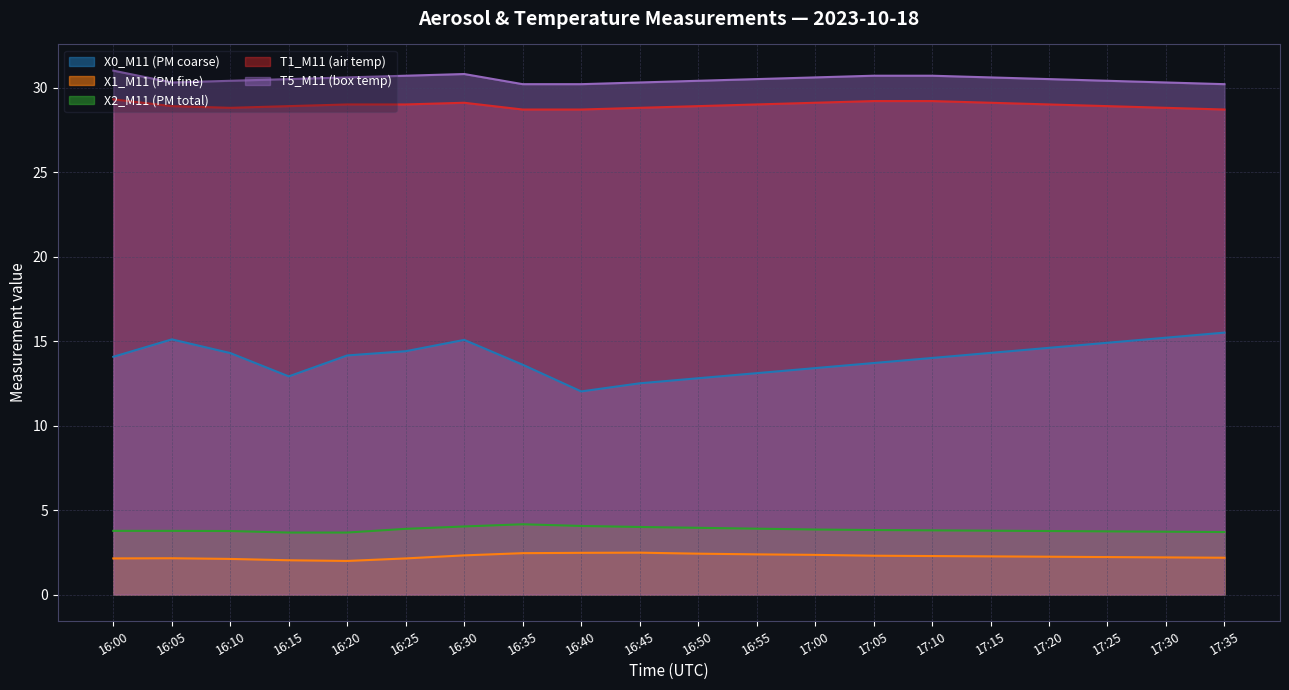

The T5_M11 (box temp) series shows 30.3 at 17:30. True or false?

True